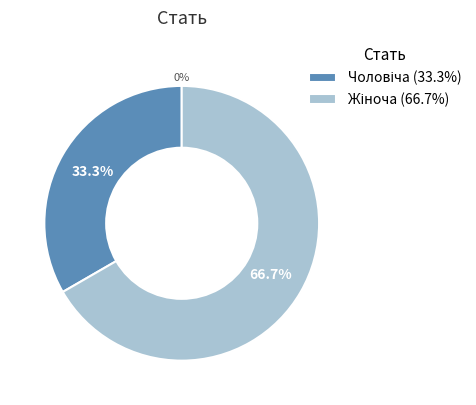

What is the ratio of the value at Жіноча to the value at Чоловіча?

2.0